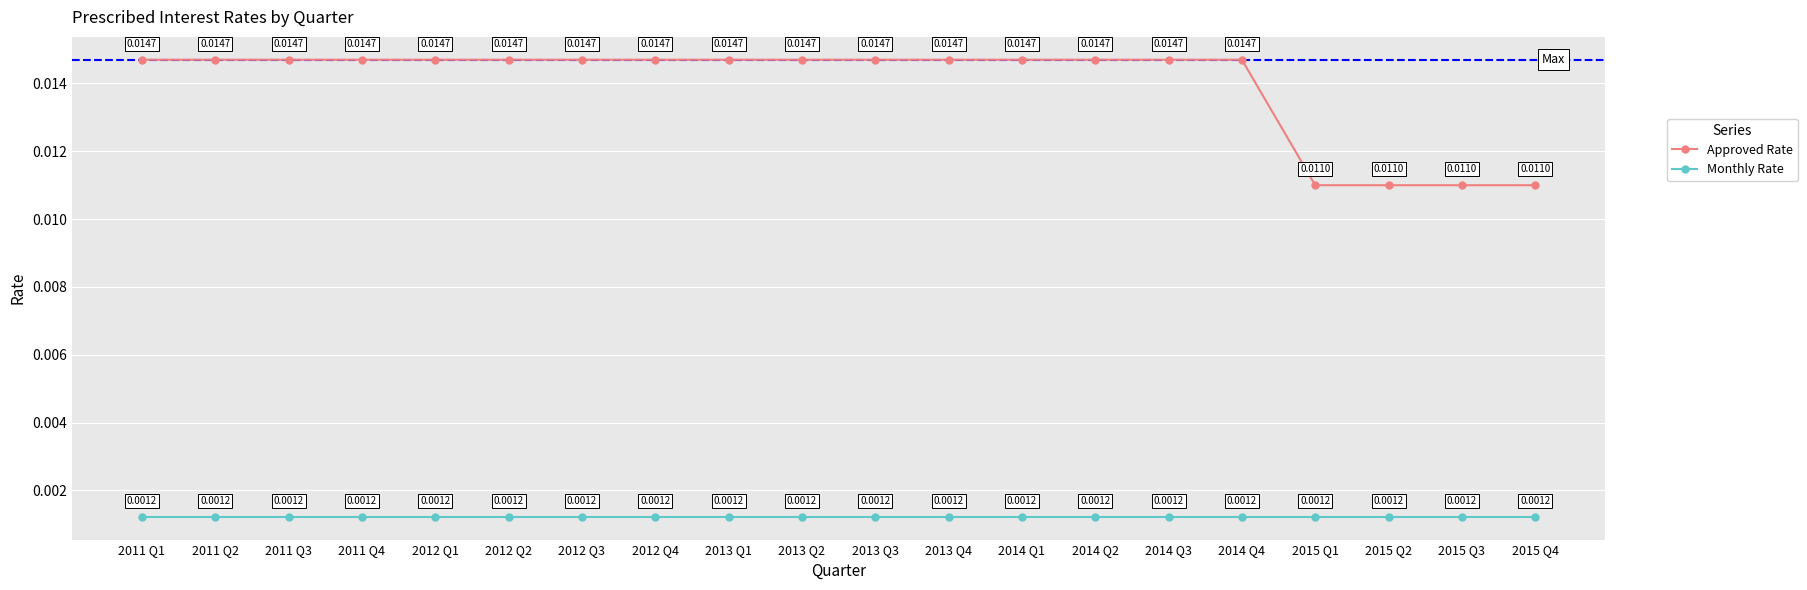

True or false: Monthly Rate has more than 0 interior local peaks.

False